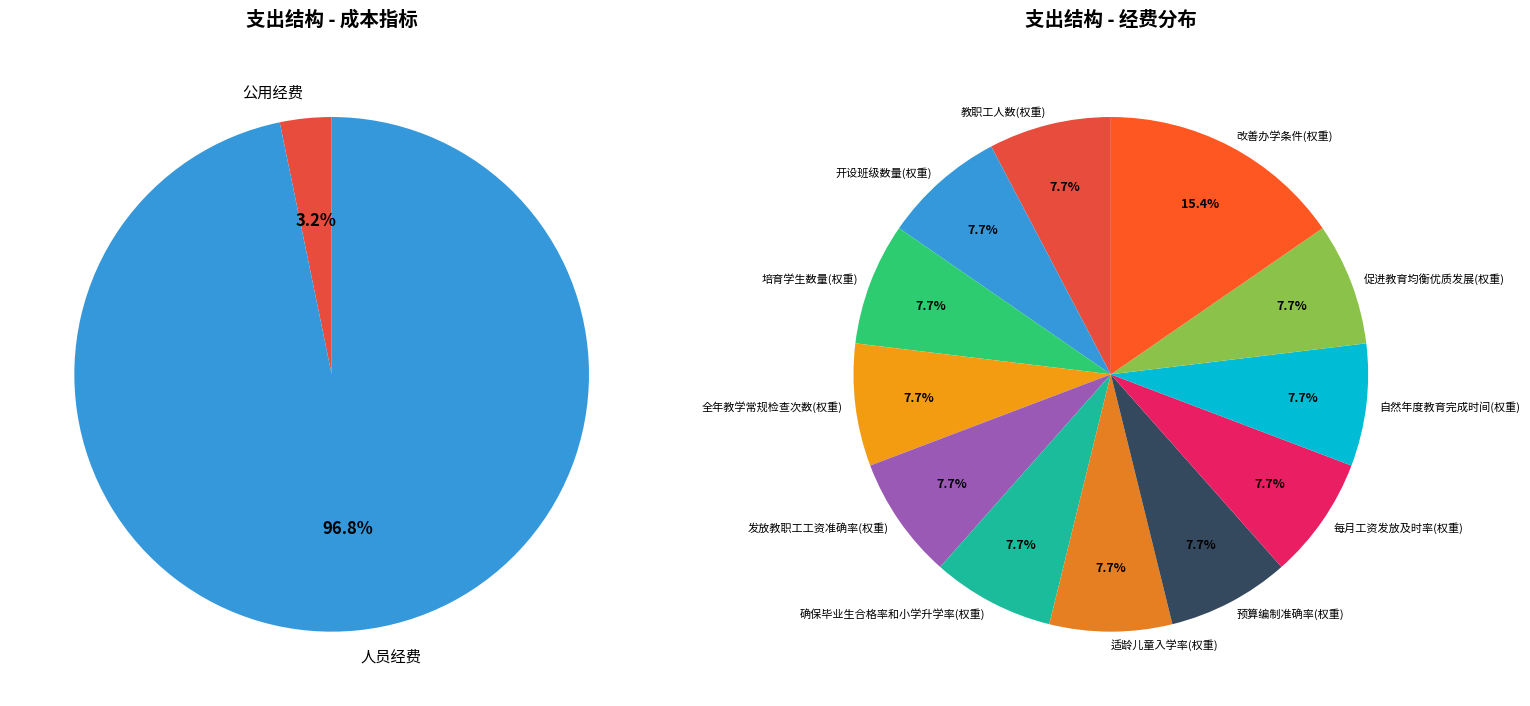

Approximately how many times larger is the value at 人员经费 compared to 公用经费?

29.9